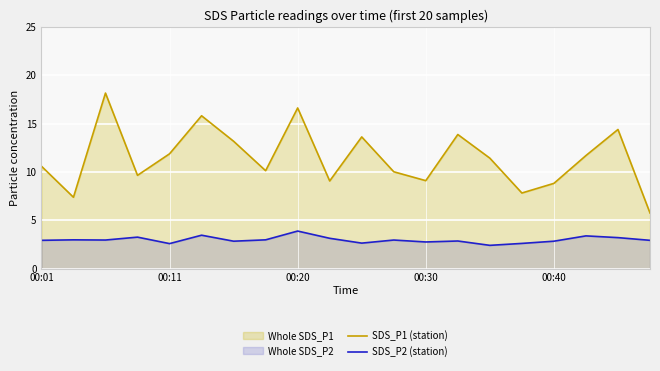

True or false: SDS_P2 (station) and SDS_P1 (station) intersect in this chart.

False